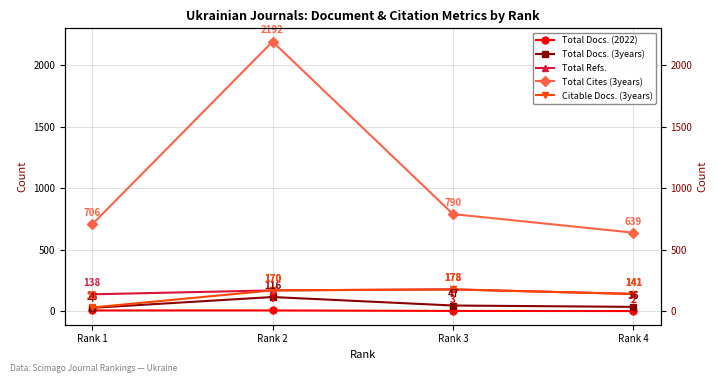

Which has a higher value, Rank 3 or Rank 4?

Rank 3